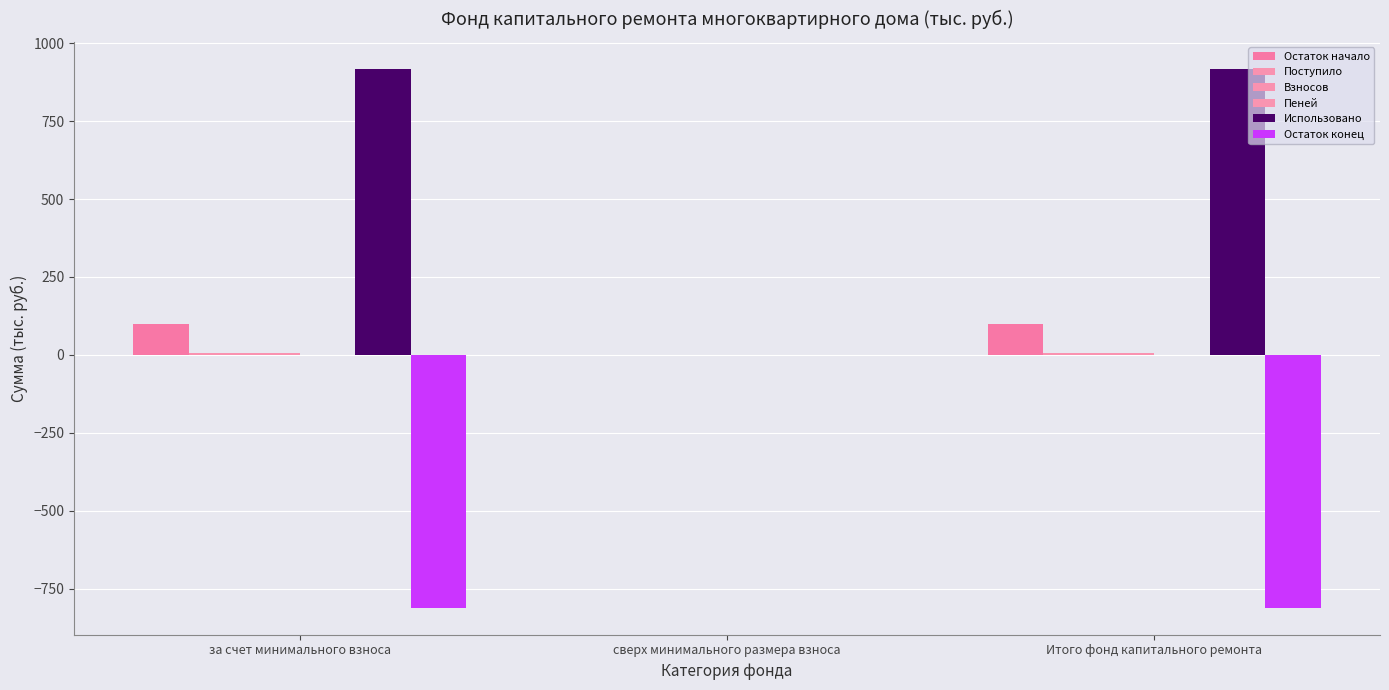

What is the label of the 2nd bar from the right?

сверх минимального размера взноса